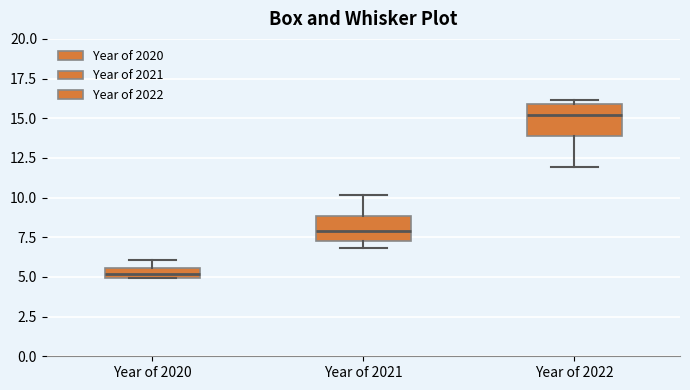

Which box has the highest median line?

Year of 2022